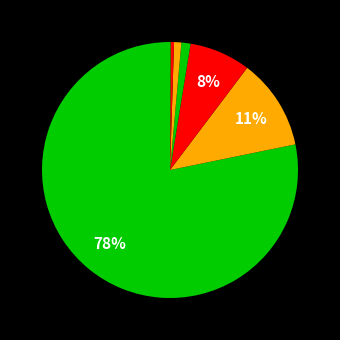

How many slices are in this pie chart?

8